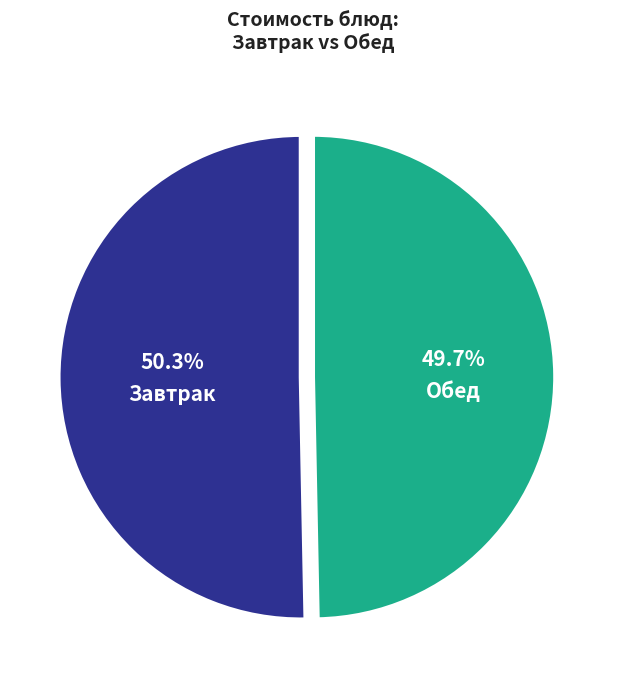

Is there any slice that represents more than half of the pie?

Yes